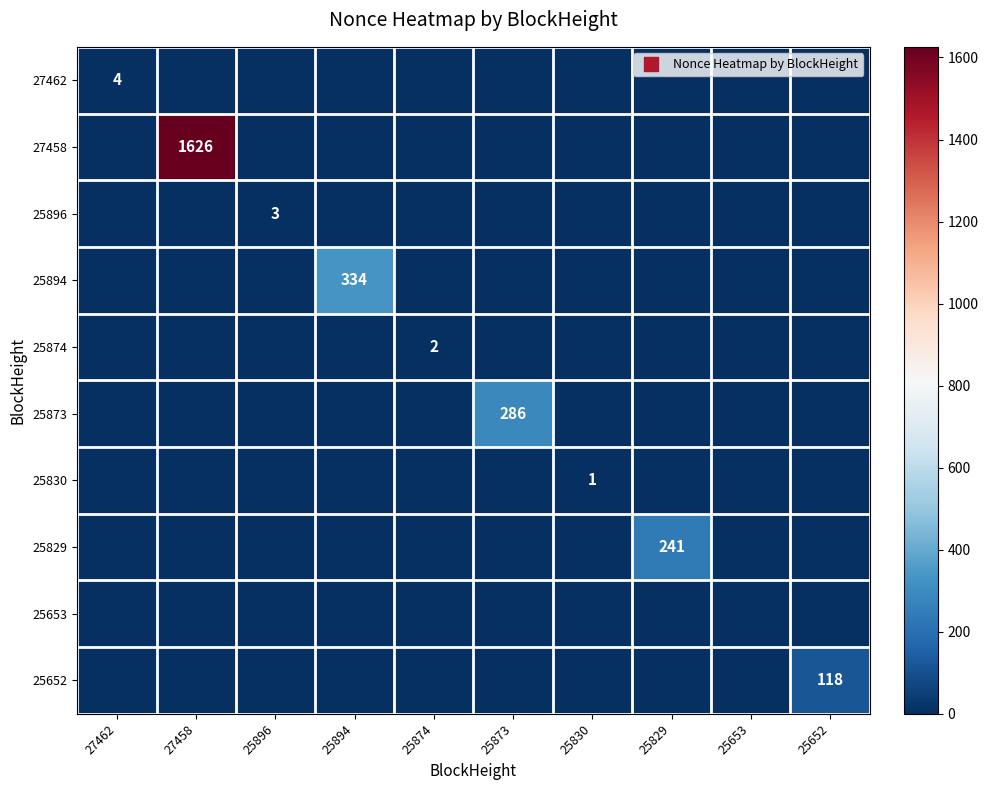

At which category is the sum across all series the highest?

27458